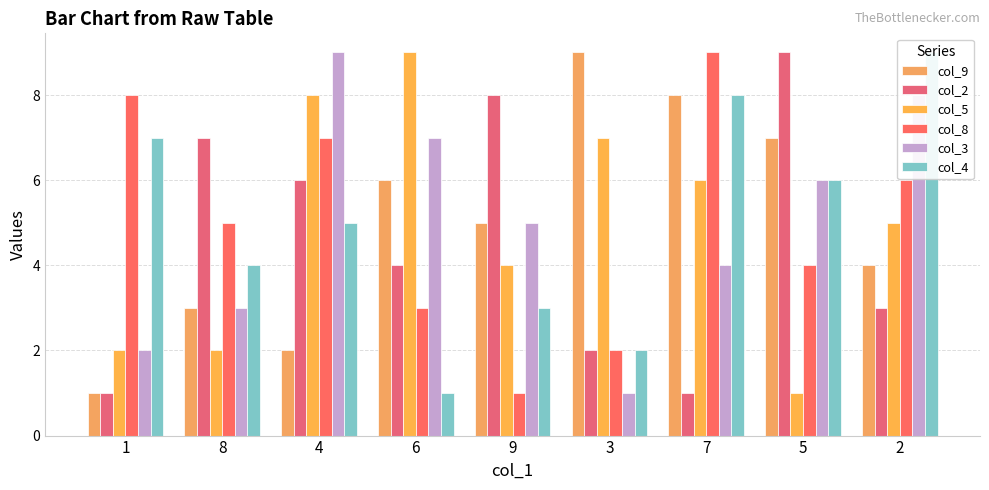

What is the smallest value displayed?

1